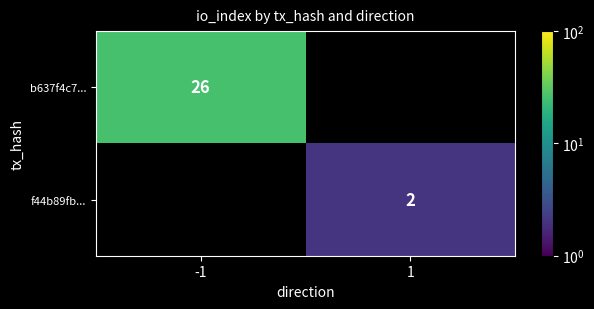

Is it true that f44b89fb... equals 2 at 1?

True